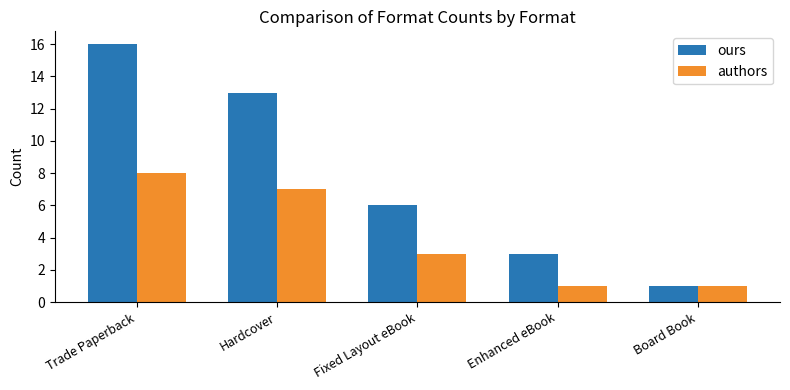

How many groups of bars are there?

5